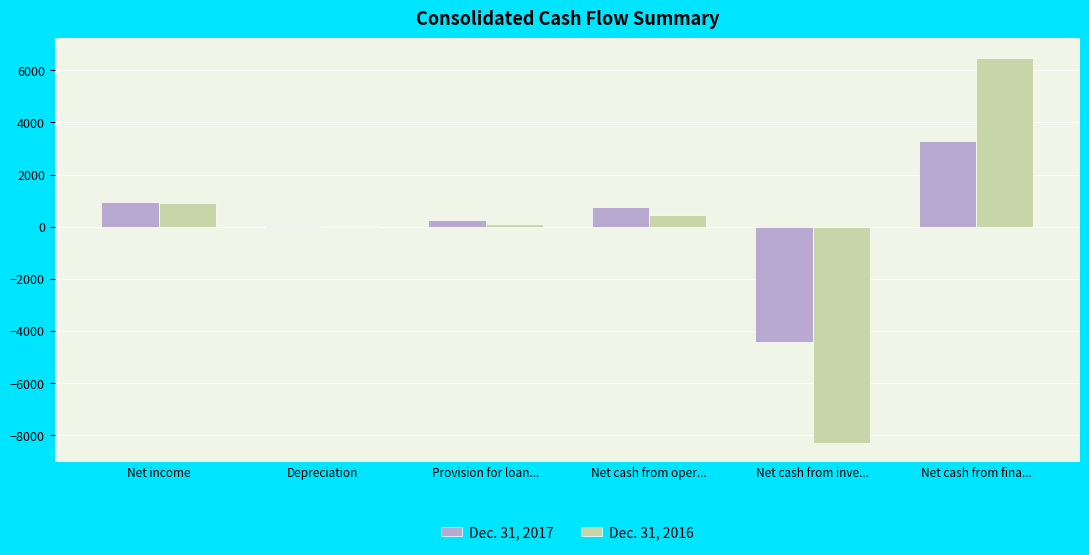

What is the maximum value shown in the chart?

6481